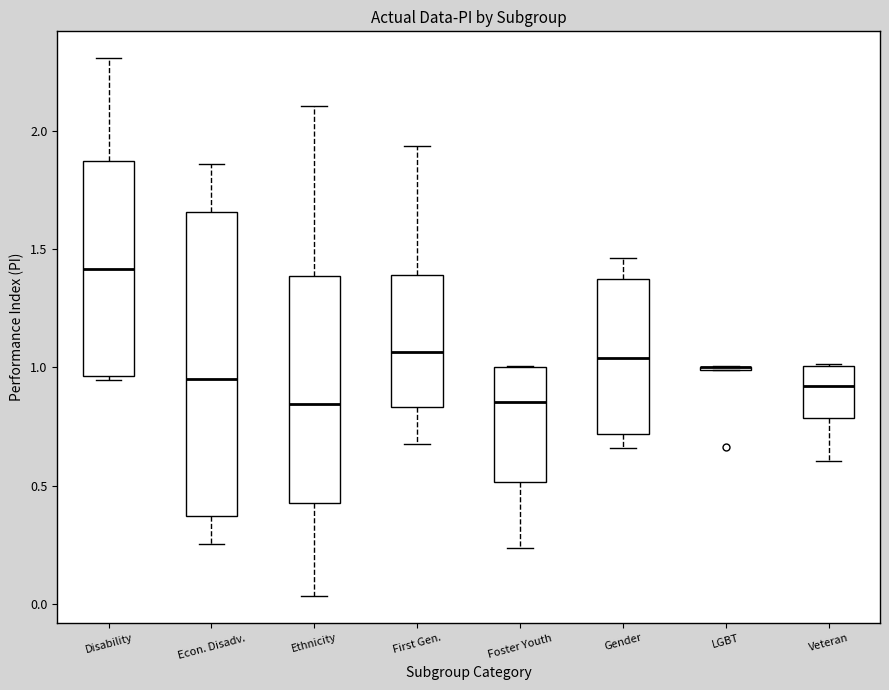

Where is the upper edge of the box for Gender on the y-axis? The values are not printed on the chart, so give them approximately, as read against the axis.

1.35